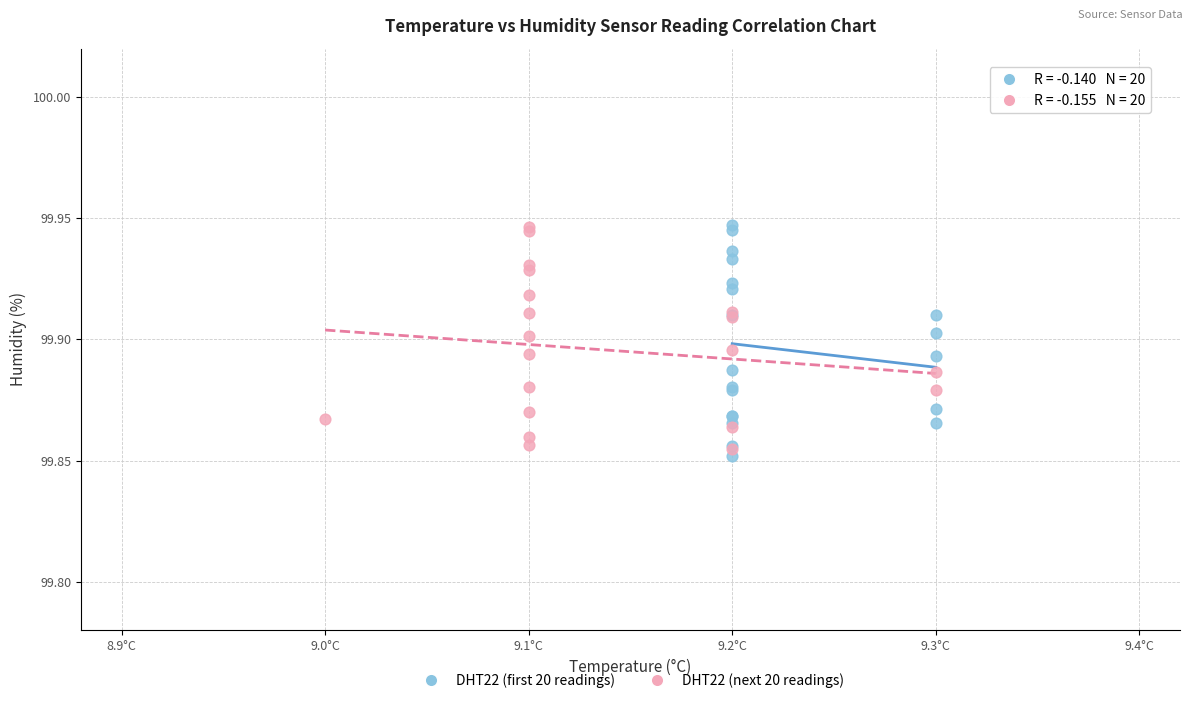

What are all the series names shown in the legend?

DHT22 (first 20 readings), DHT22 (next 20 readings)